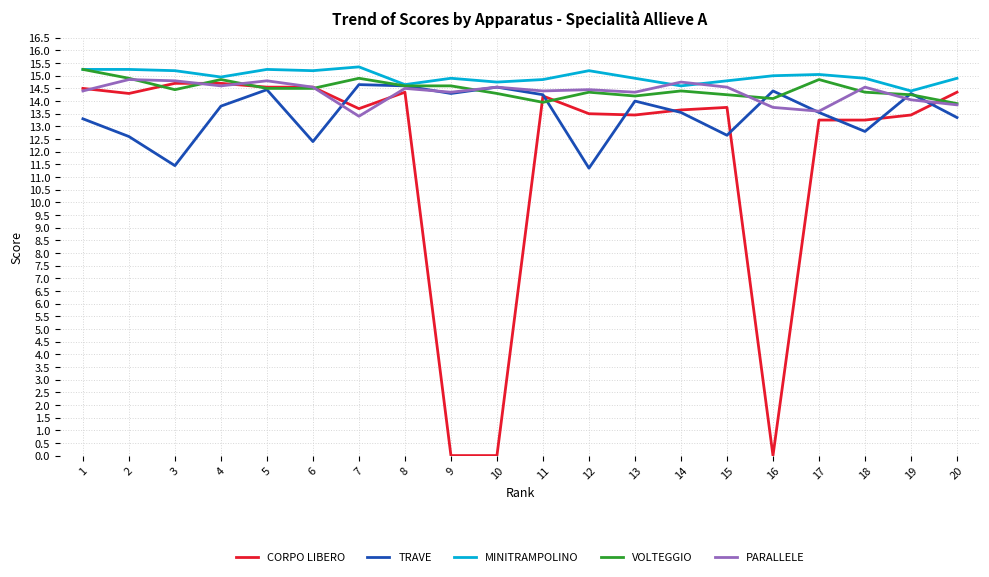

What is the highest value of the TRAVE series?

14.7